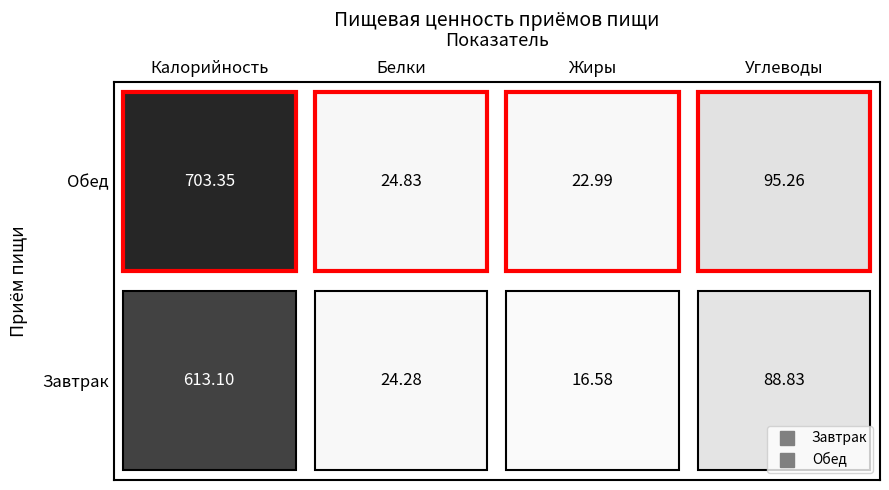

List the series in order of their overall mean, lowest first.

Завтрак, Обед